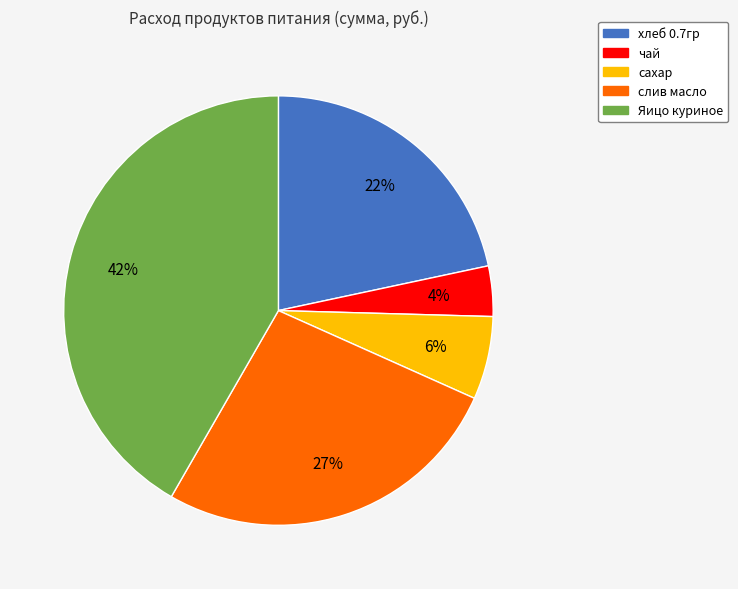

To the nearest percent, what is the average slice percentage?

20%